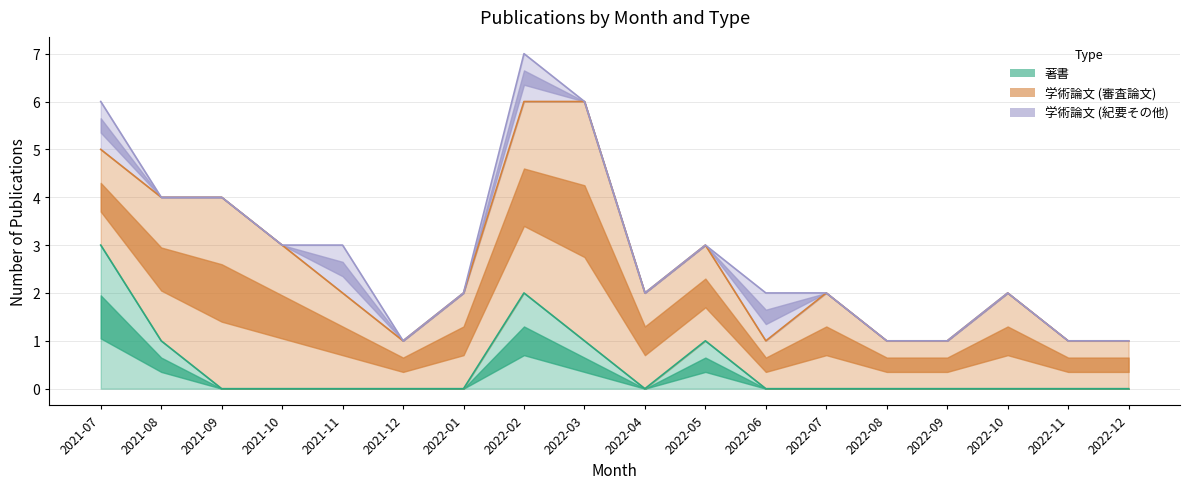

True or false: 学術論文 (紀要その他) has a value of 0 at 2022-01.

False